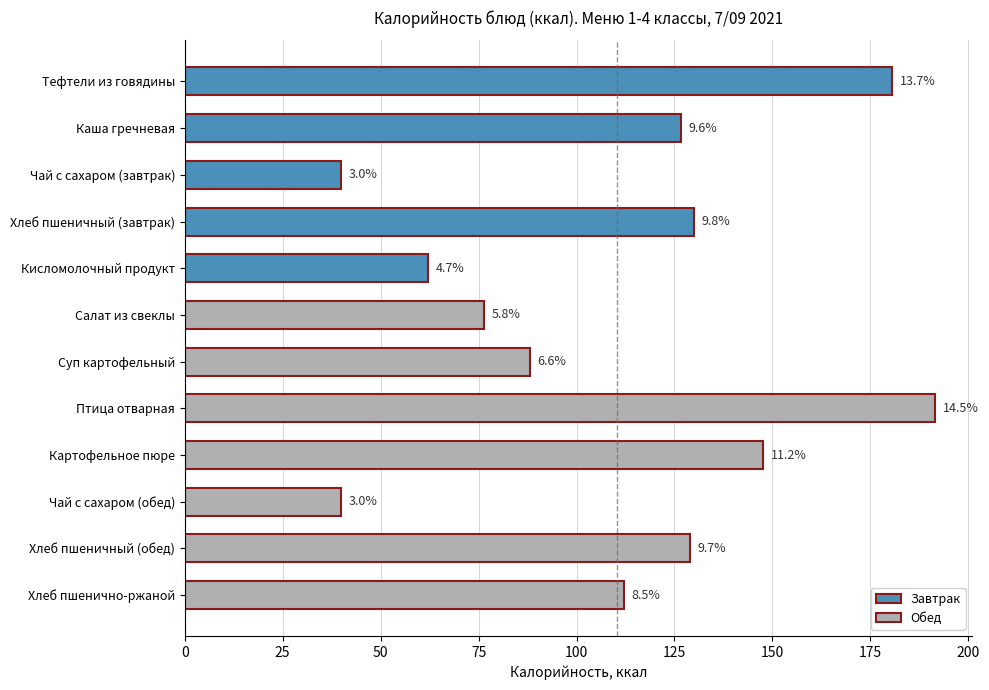

How many bars are there in total?

12